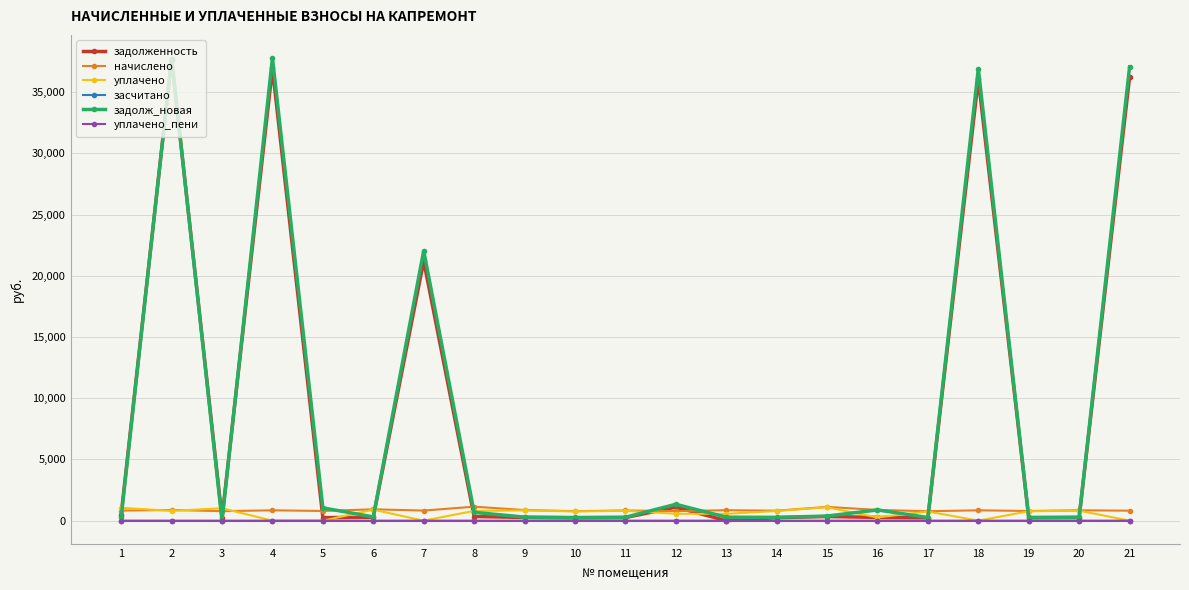

True or false: уплачено has more than 1 points higher than both neighbors.

True